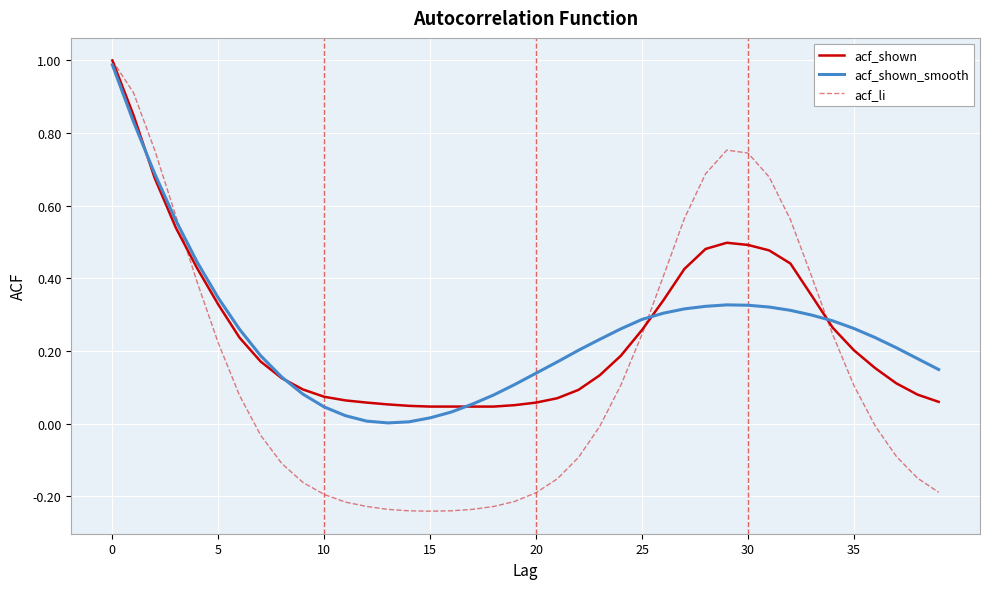

Which series has the widest spread of values?

acf_li